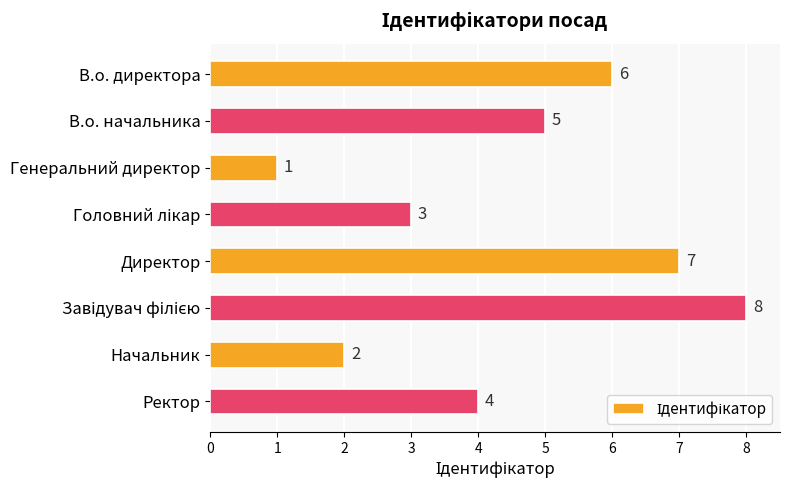

At which label is the value closest to 4?

Ректор